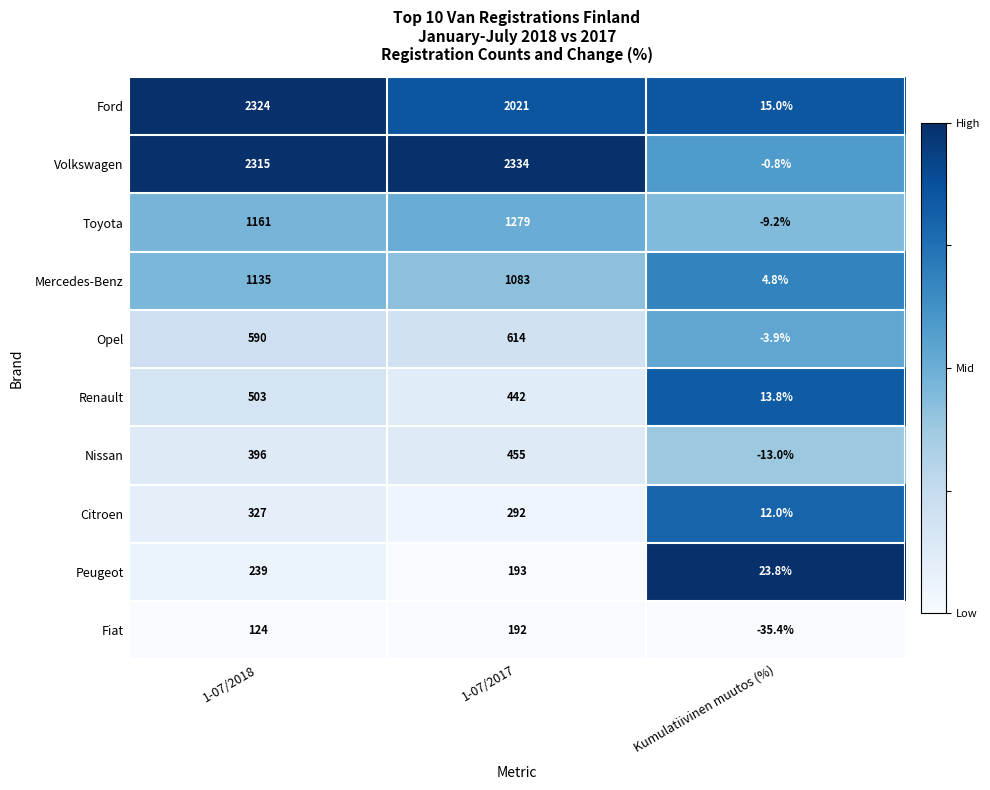

At how many categories does at least one series exceed 0?

3